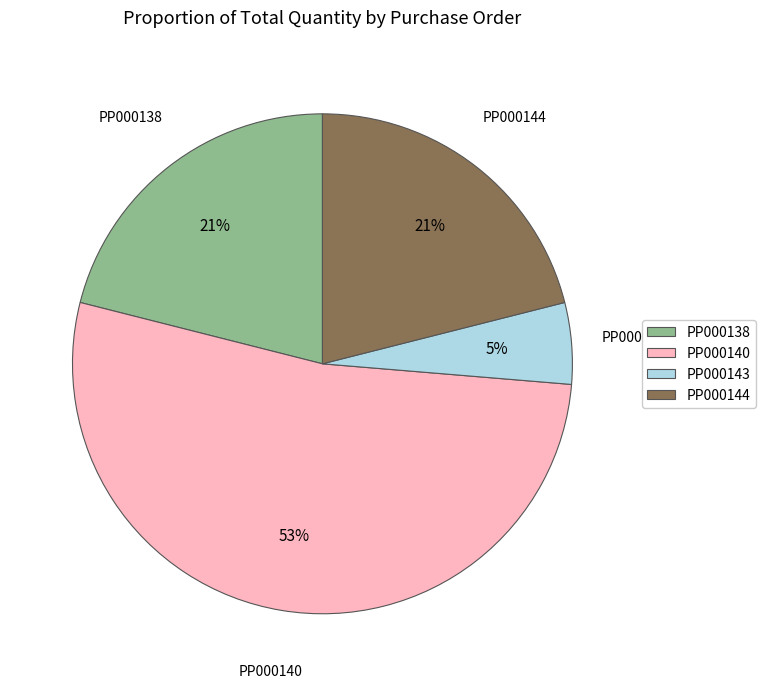

Count the number of slices in the pie.

4